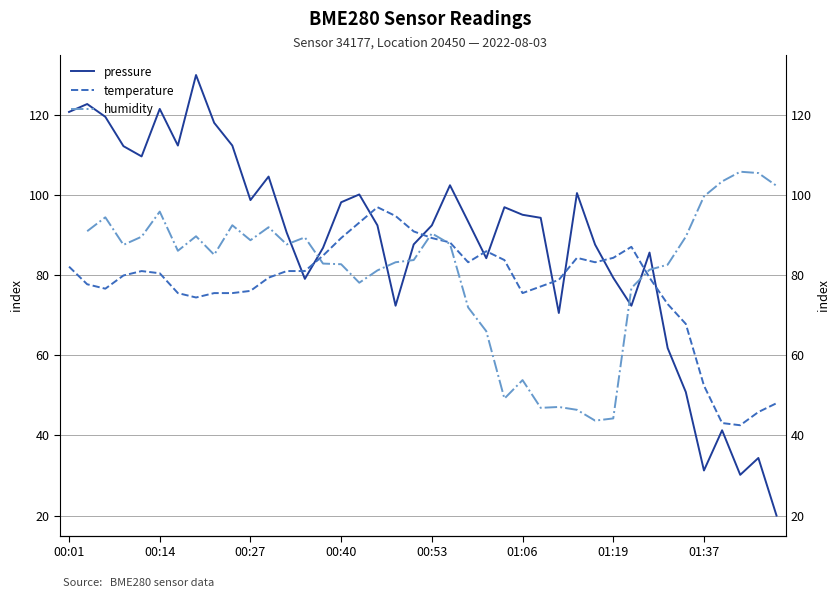

How many positive values does the humidity series have?

39